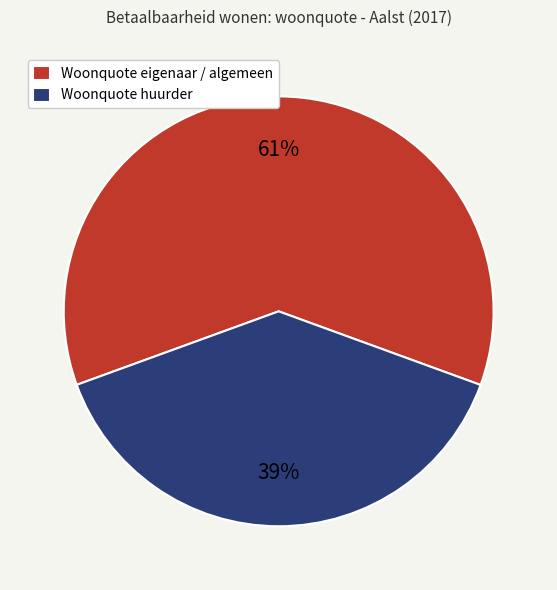

Is there any slice that represents more than half of the pie?

Yes